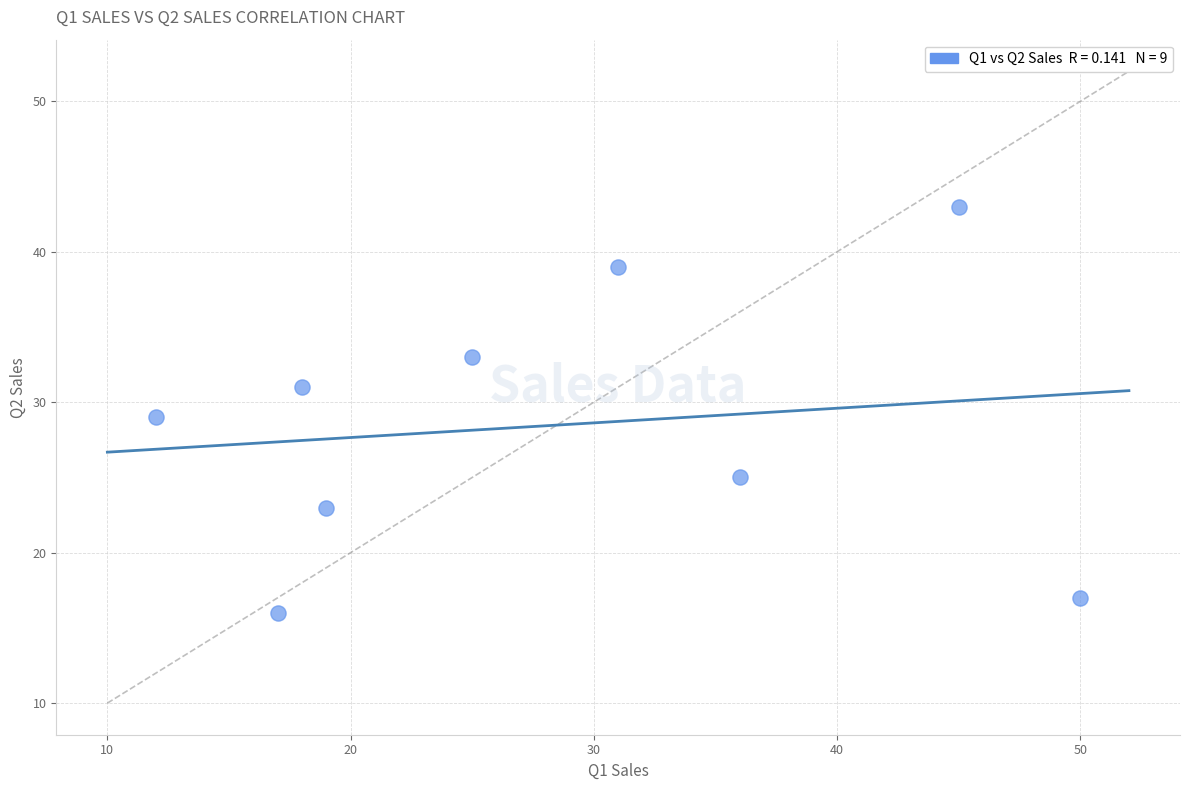

What is the average Y value?

28